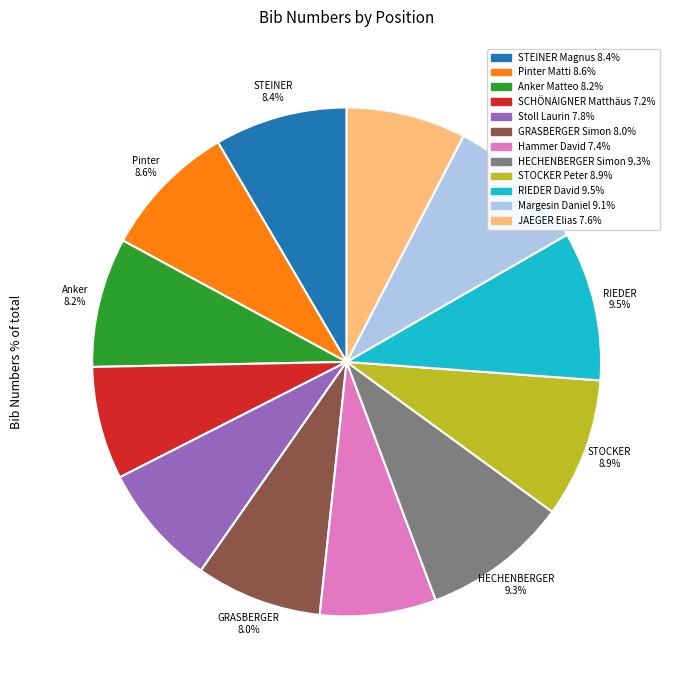

Count the number of slices in the pie.

12